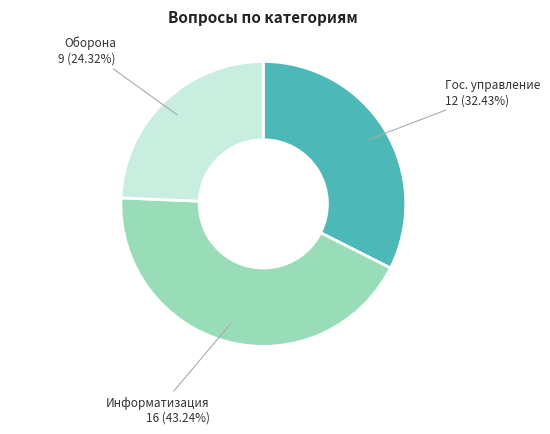

Does any single category account for the majority?

No